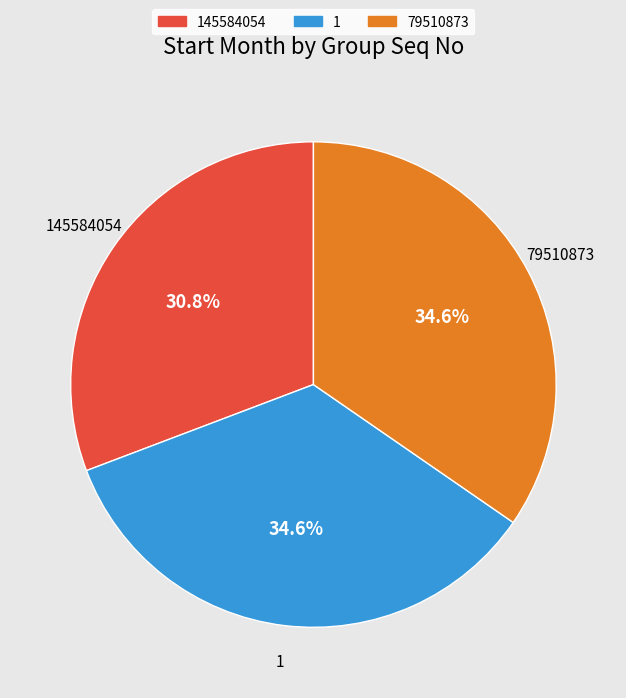

How many segments does this pie chart have?

3